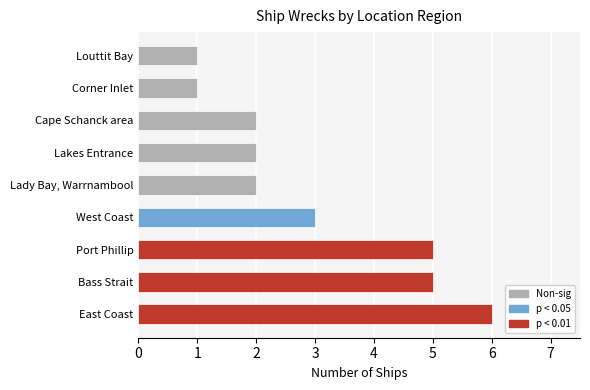

What is the change in value from Bass Strait to Corner Inlet?

-4